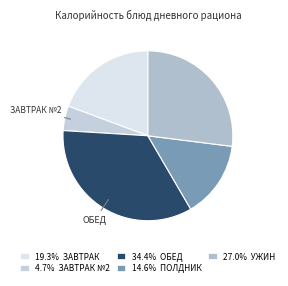

How many slices are in this pie chart?

5